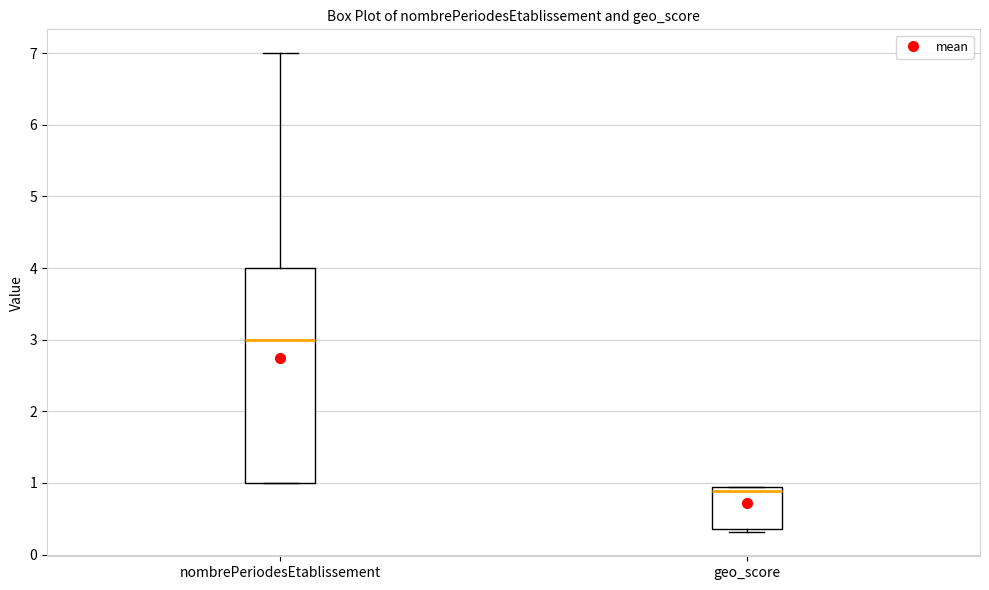

Comparing the boxes themselves (not the whiskers), which one is the tallest?

nombrePeriodesEtablissement